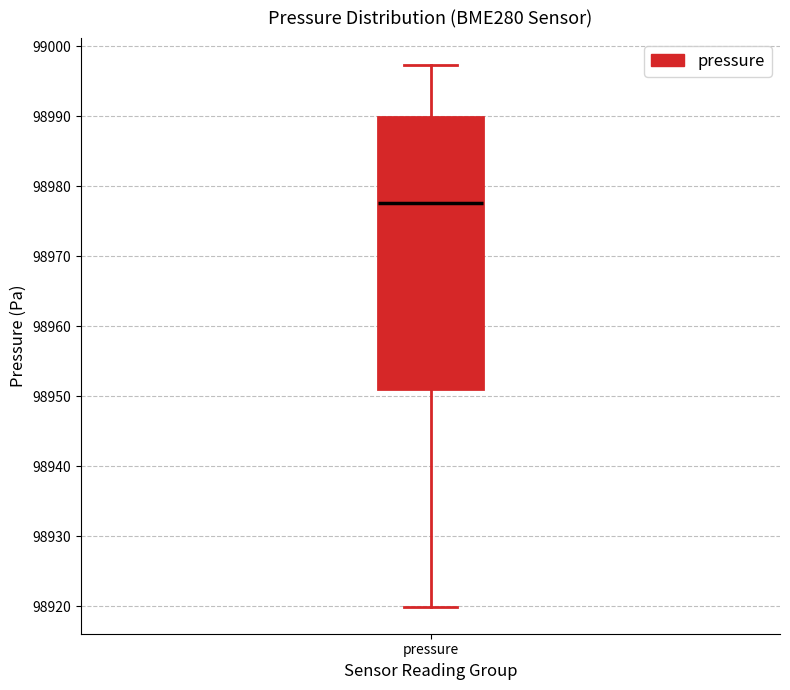

Read this box plot against the y-axis: the position of the median line, the range covered by the box, and the ends of both whiskers. The values are not printed on the chart, so give them approximately, as read against the axis.

median 98978, box 98951 to 98990, whiskers 98920 to 98997